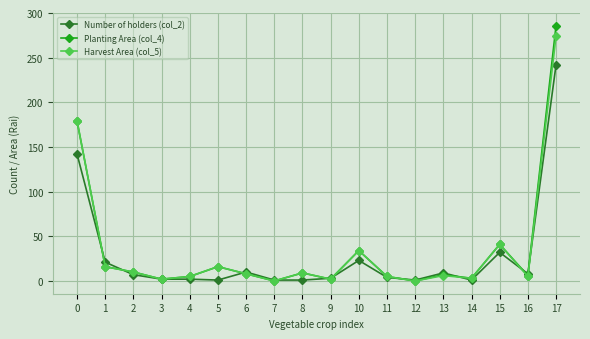

After their last crossing, which series has the higher values: Planting Area (col_4) or Number of holders (col_2)?

Planting Area (col_4)